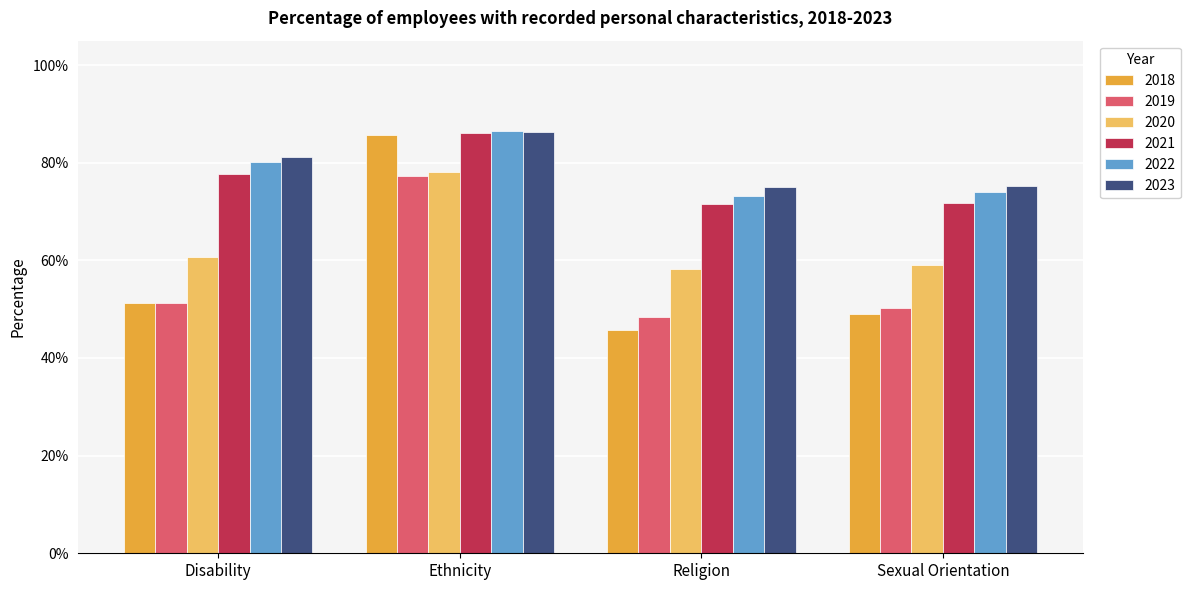

Does the chart contain stacked bars?

No